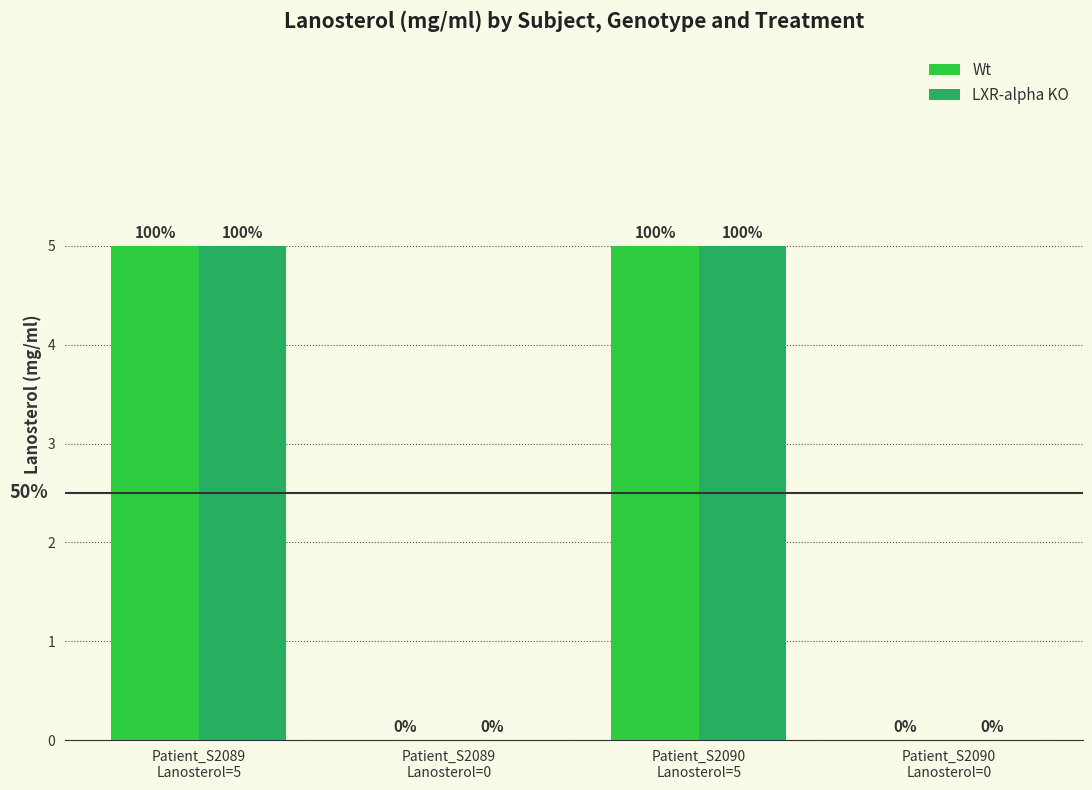

What are all the series names shown in the legend?

Wt, LXR-alpha KO